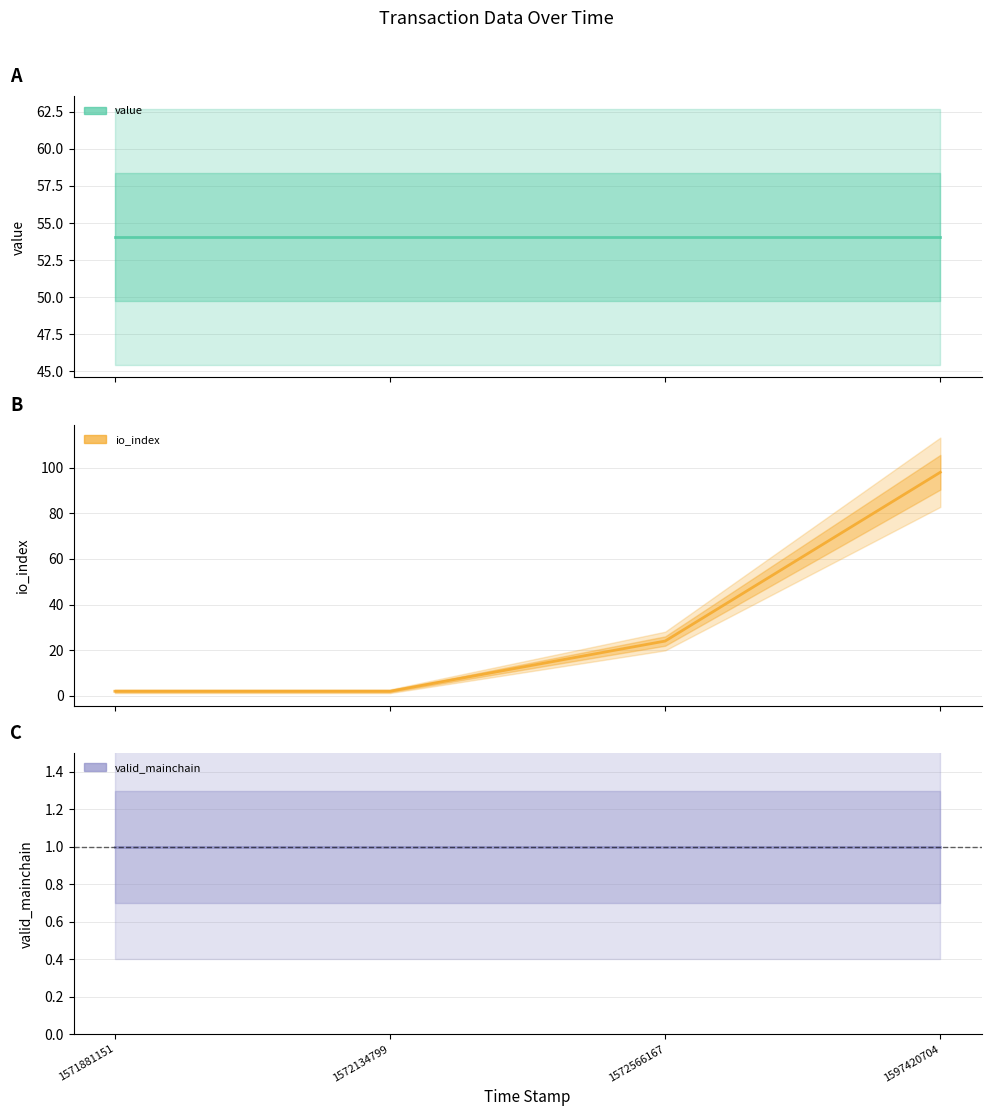

True or false: value has a value of 54.1 at 1572134799.

True